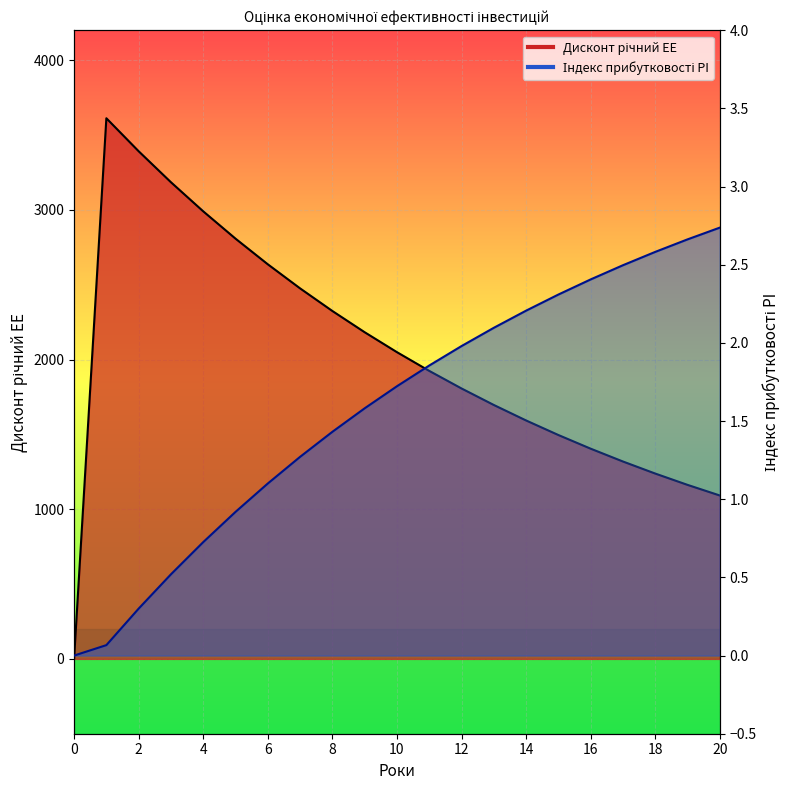

What is the average value of the Дисконт річний EE series?

2018.7